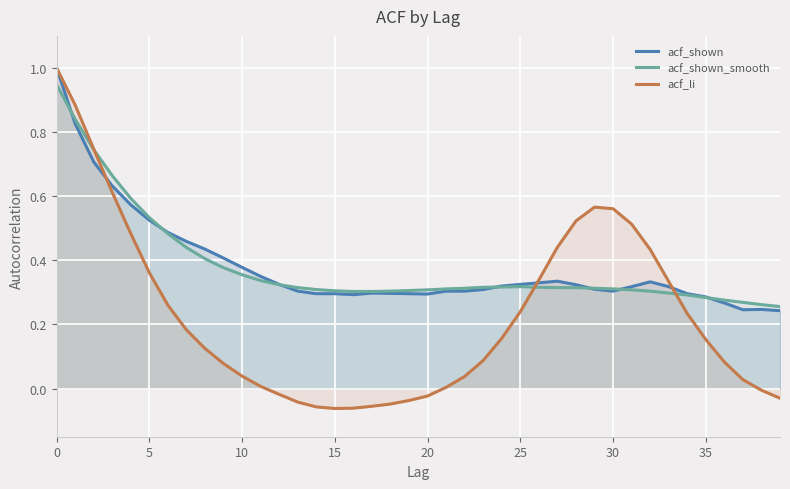

Where is acf_shown_smooth nearest to the value 0?

39